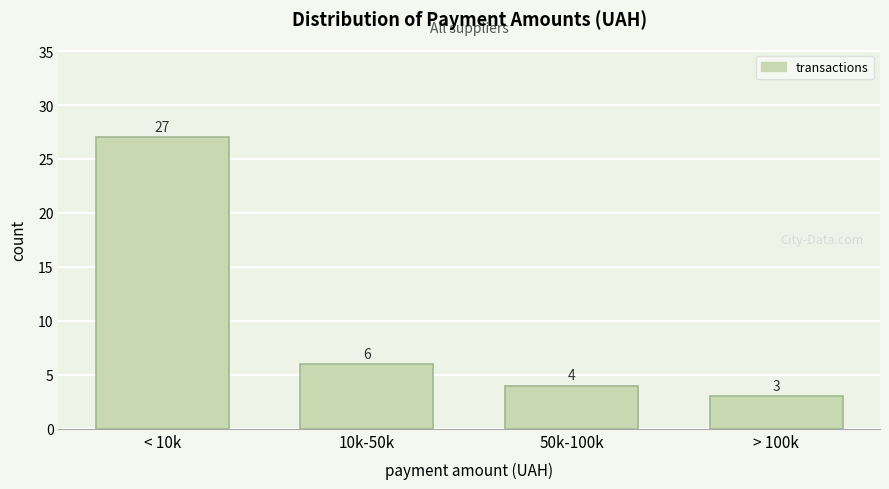

Reading left to right, transcribe all the data shown in this chart.

< 10k=27	10k-50k=6	50k-100k=4	> 100k=3